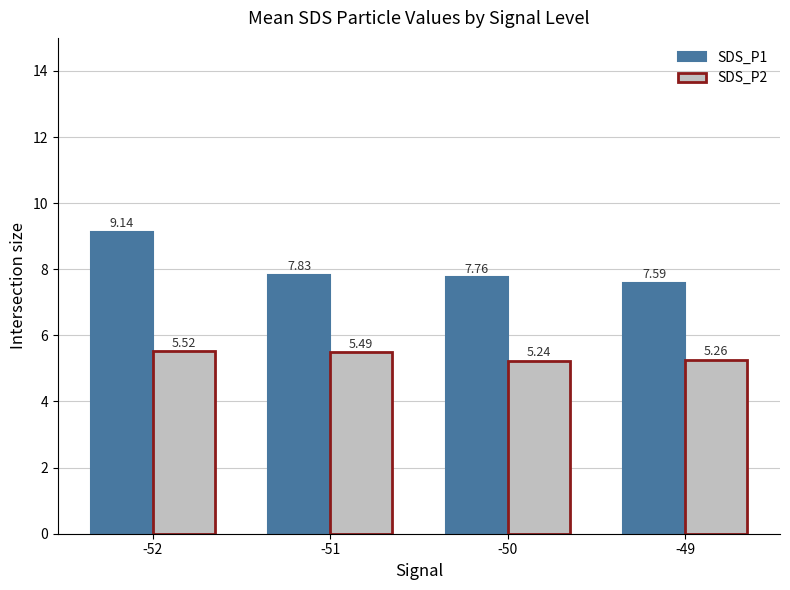

Which series has the largest total across all categories?

SDS_P1